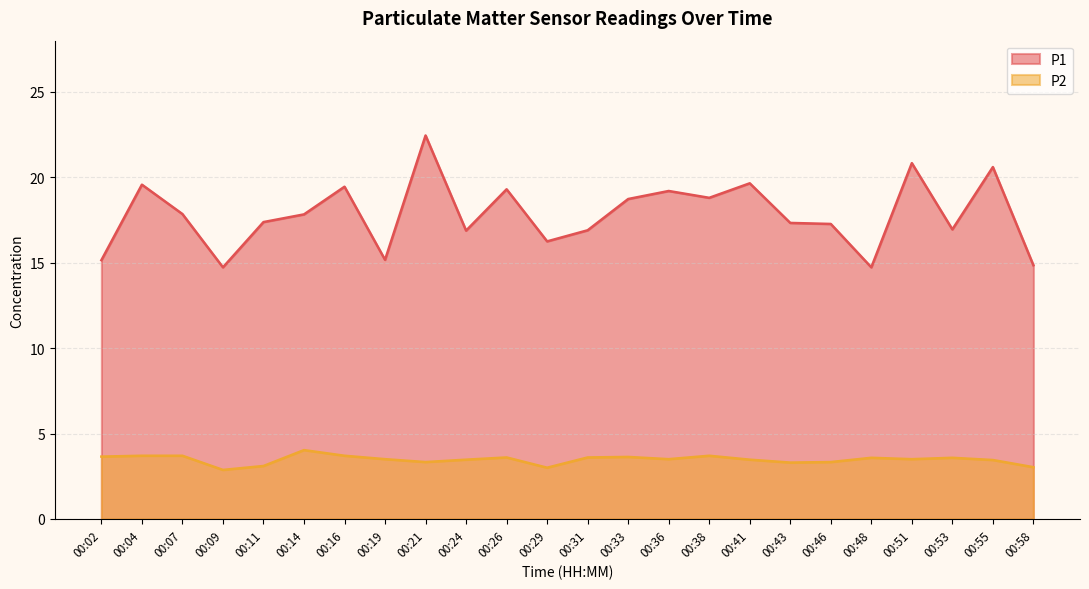

True or false: P1 and P2 intersect in this chart.

False